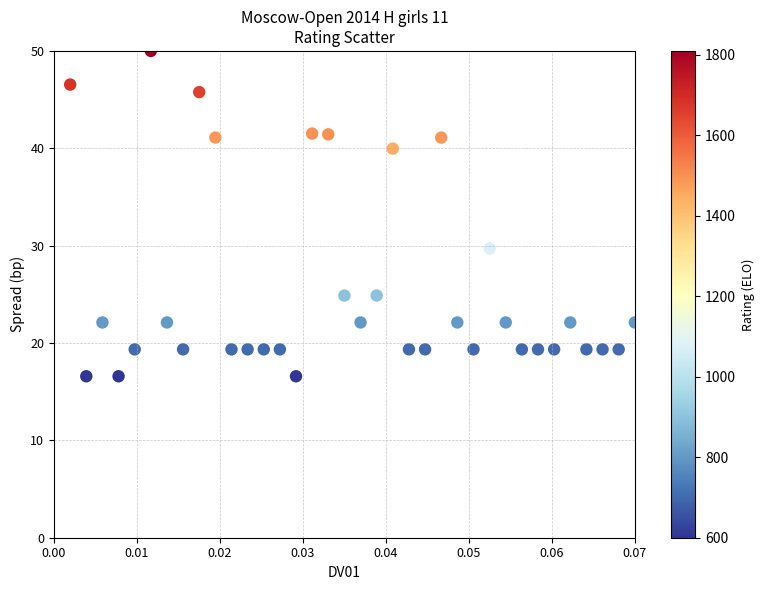

What Y value in the scatter plot is closest to 33?

29.7